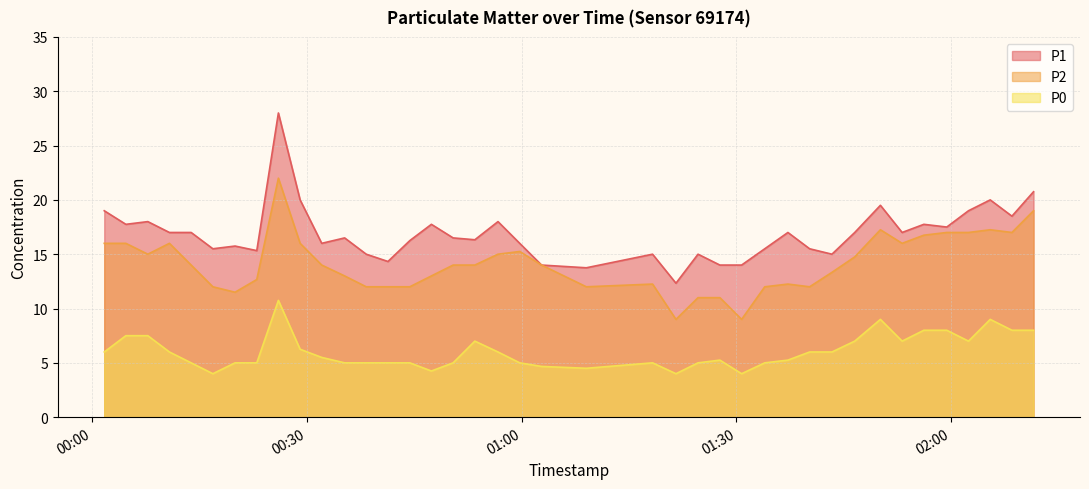

What is the sum of the P0 values at 2023-05-03T01:53:08 and 2023-05-03T02:02:24?

14.0